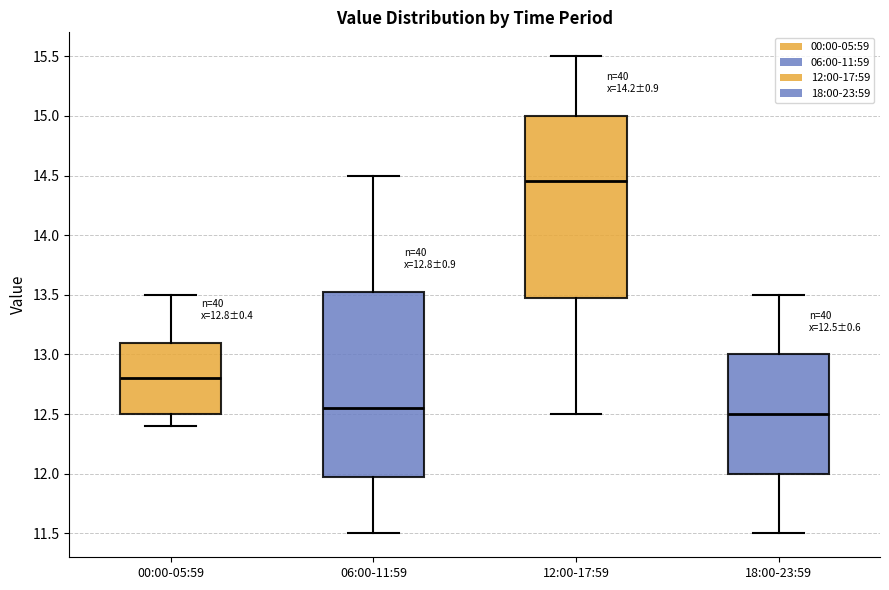

Which box has the highest median line?

12:00-17:59